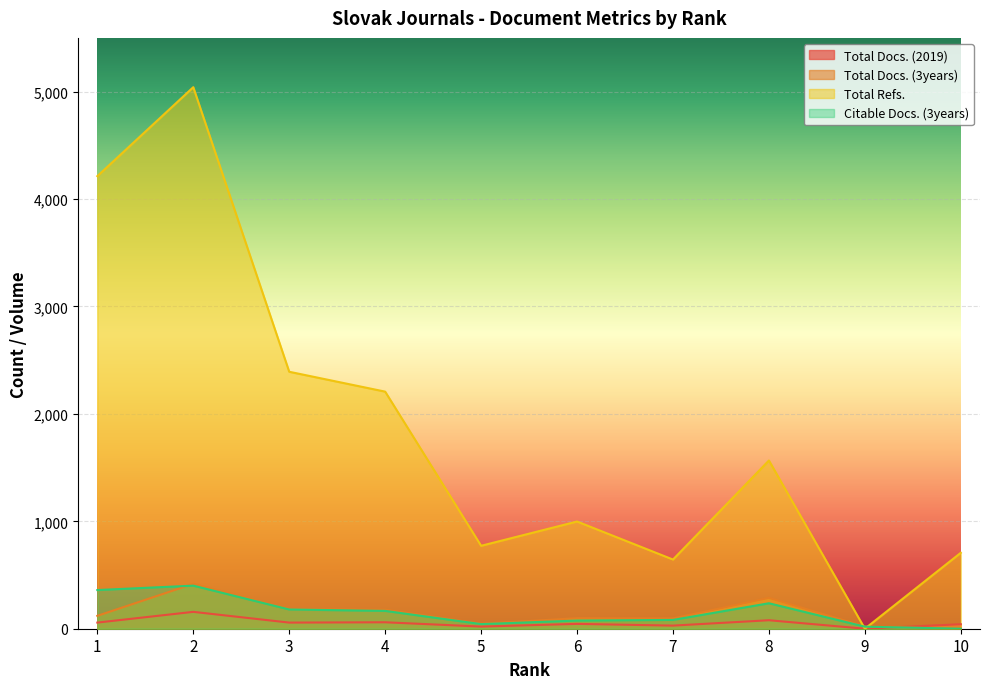

True or false: Total Docs. (2019) has a value of 101 at 9.

False